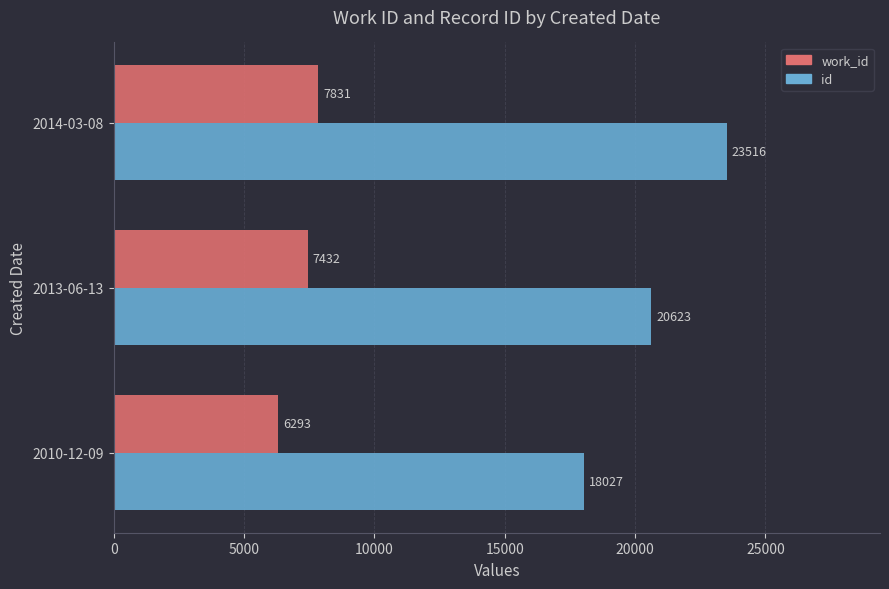

What is the total value across all series at 2013-06-13?

28055